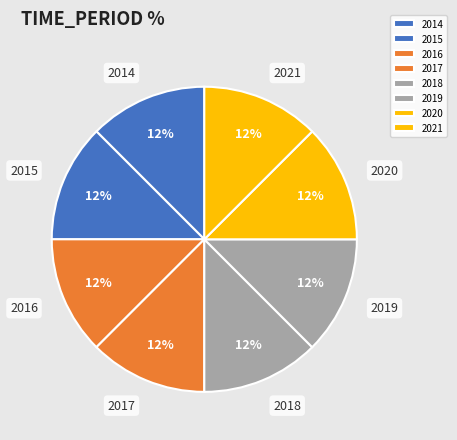

What percentage is the 2021 slice, to the nearest percent?

13%